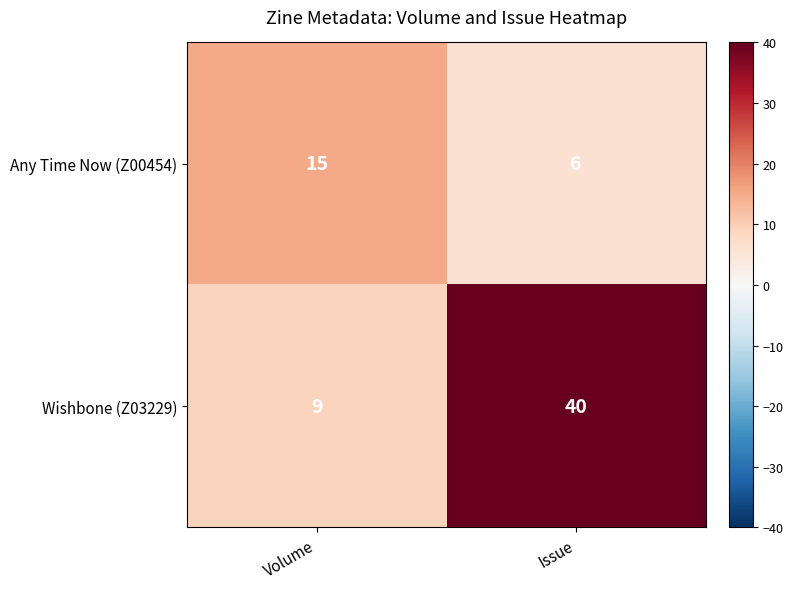

Is the value of Wishbone (Z03229) at Volume greater than the value of Any Time Now (Z00454) at Volume?

No